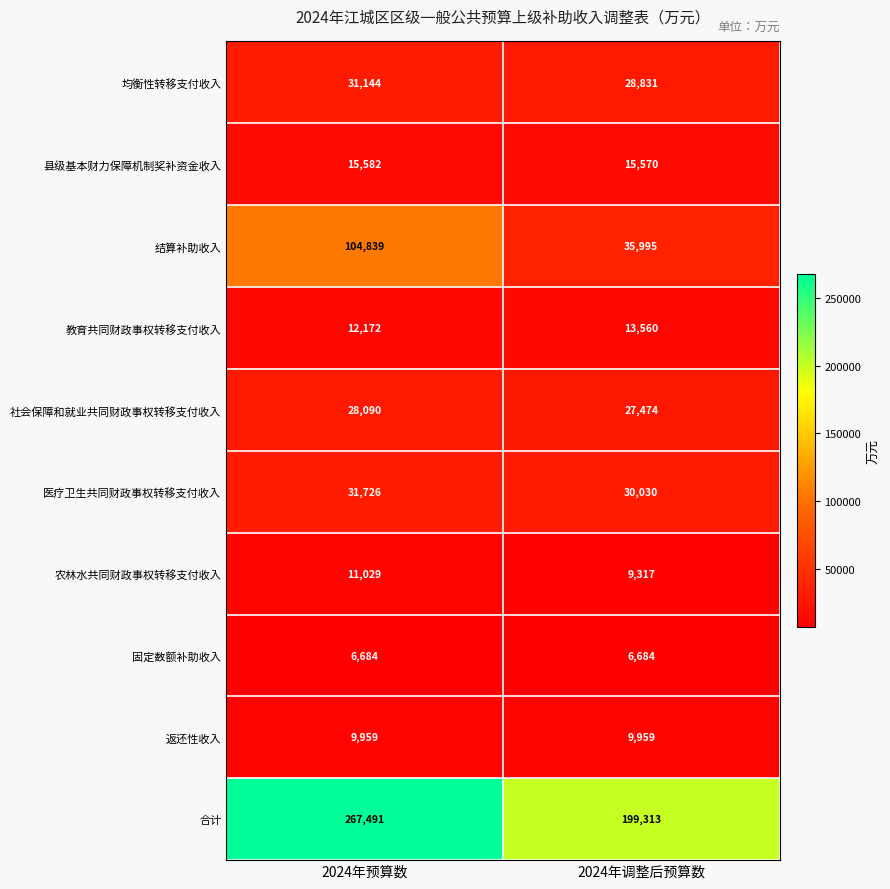

The value of 结算补助收入 at 2024年预算数 is 155757. True or false?

False